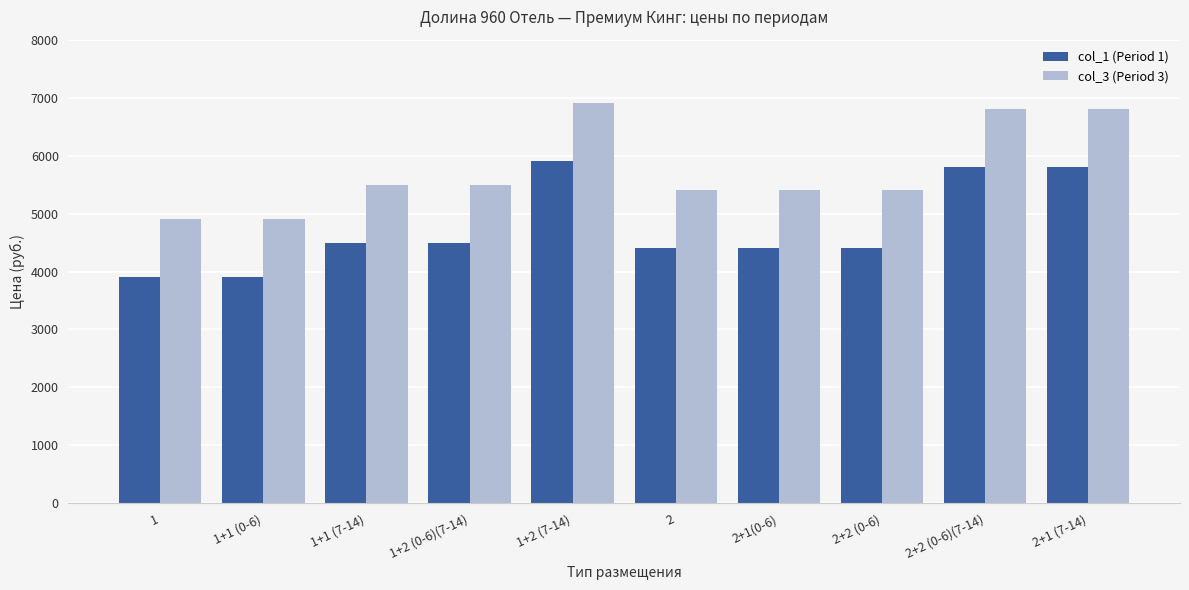

What is the difference between the second highest and second lowest values in the col_1 (Period 1) series?

1900